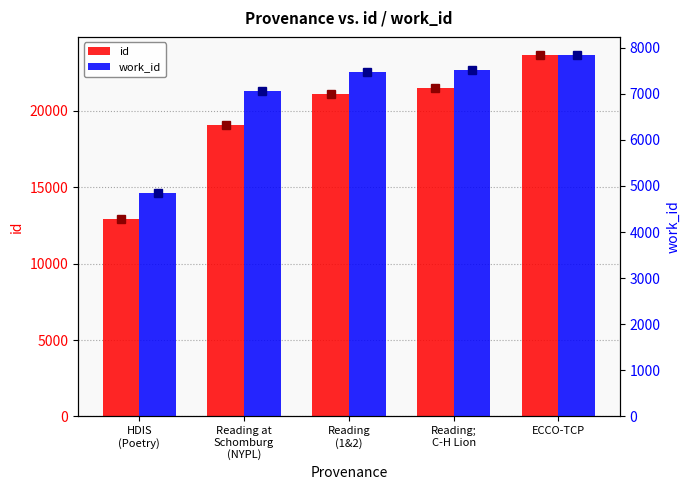

What is the spread (max minus min) of values at Reading
(1&2)?

13588